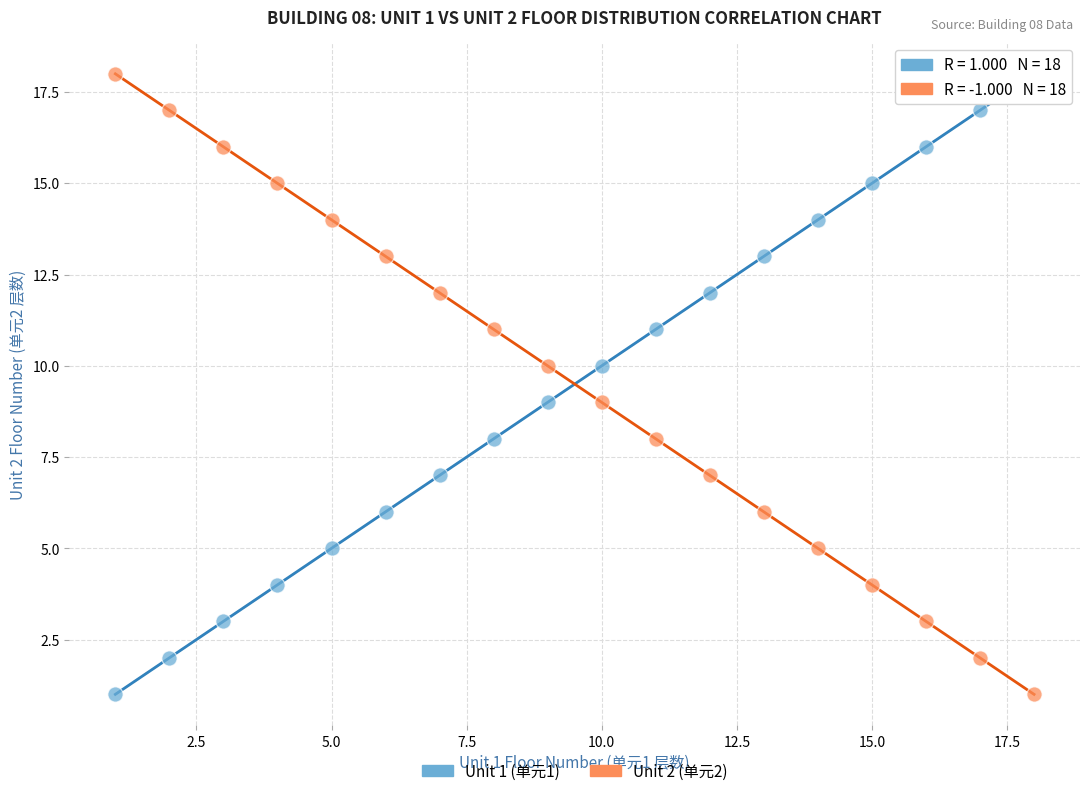

What is the X range (max minus min) for the scatter plot?

17